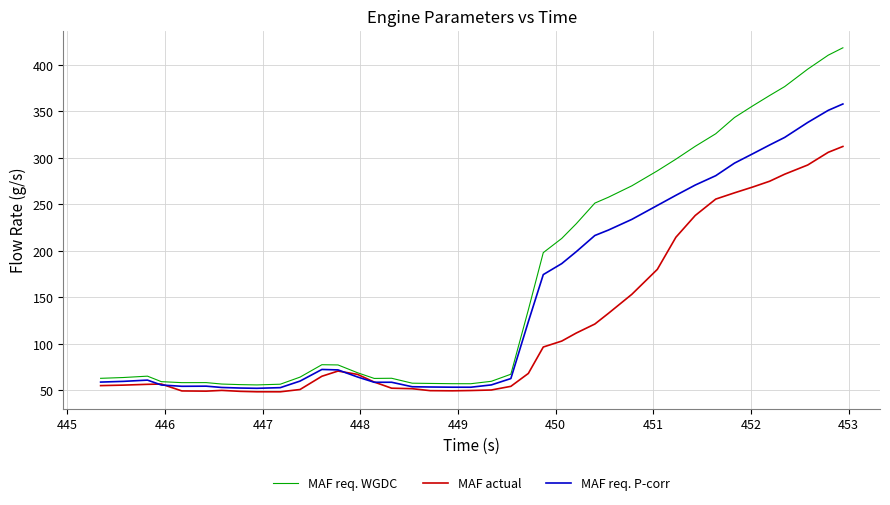

What is the difference between the second highest and minimum values in the MAF req. WGDC series?

354.3